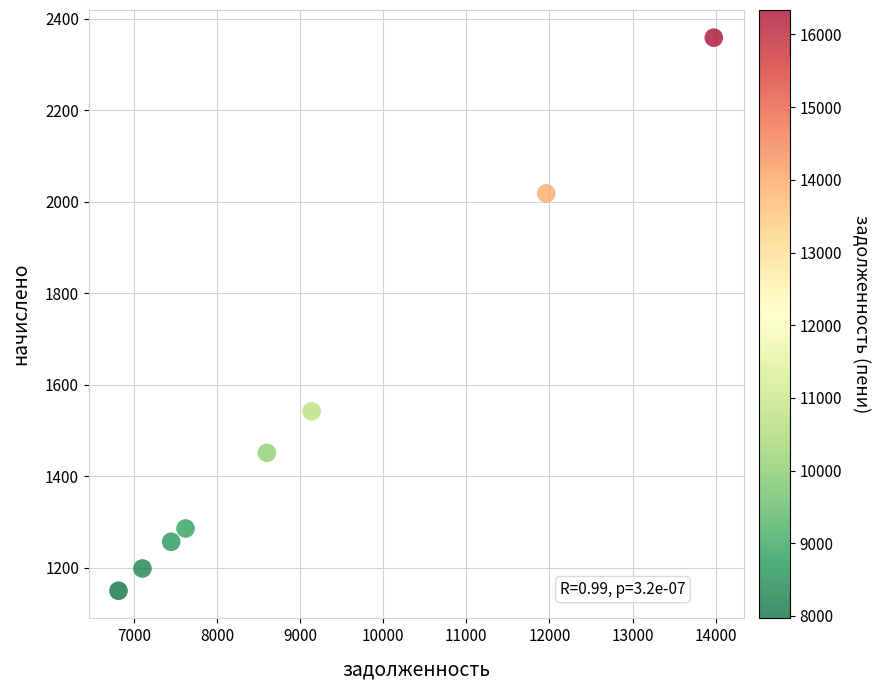

What Y value in the scatter plot is closest to 1754?

1542.2